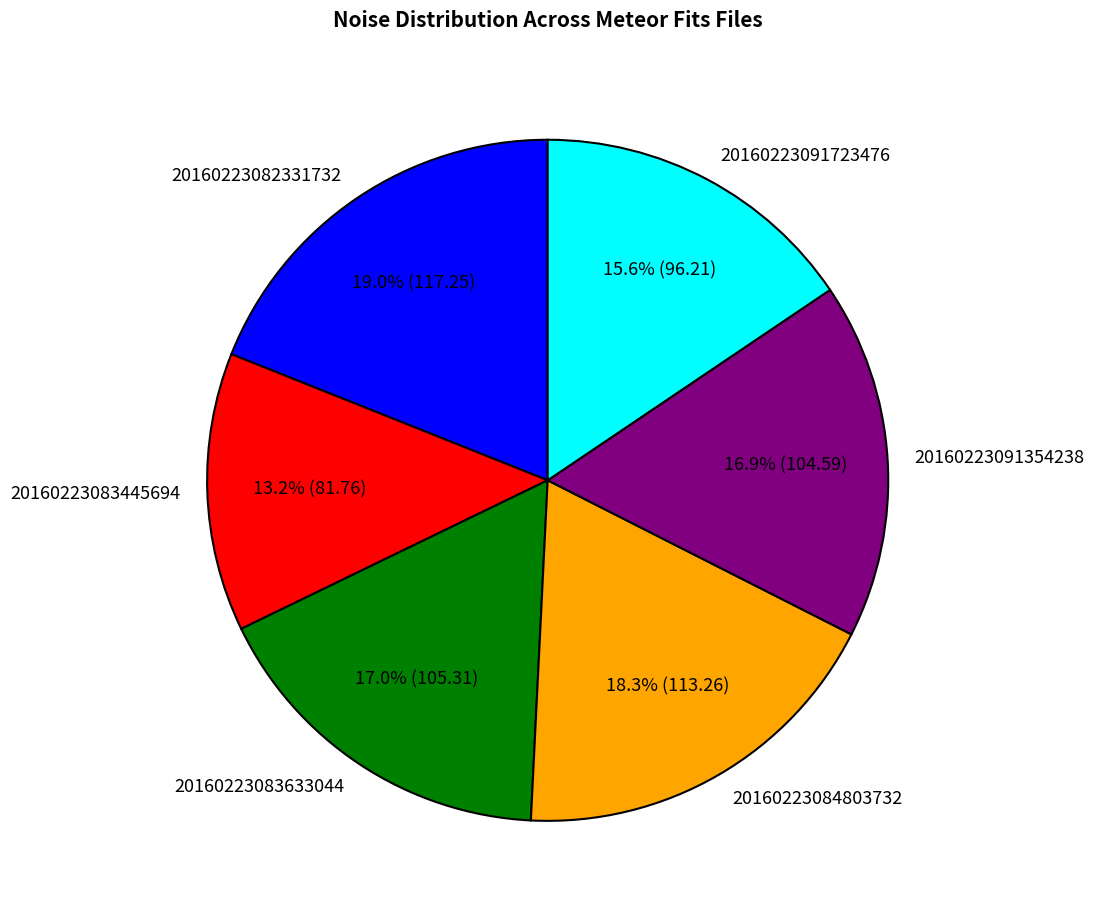

Combined, do 20160223082331732 and 20160223091354238 account for over 50%?

No